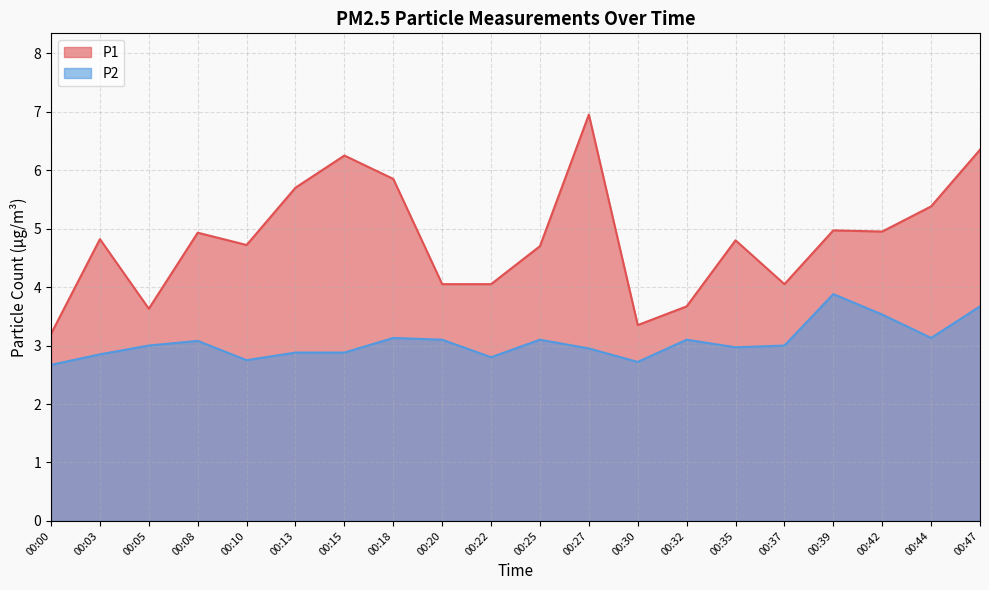

Between 00:00 and 00:10, which series saw the biggest shift?

P1